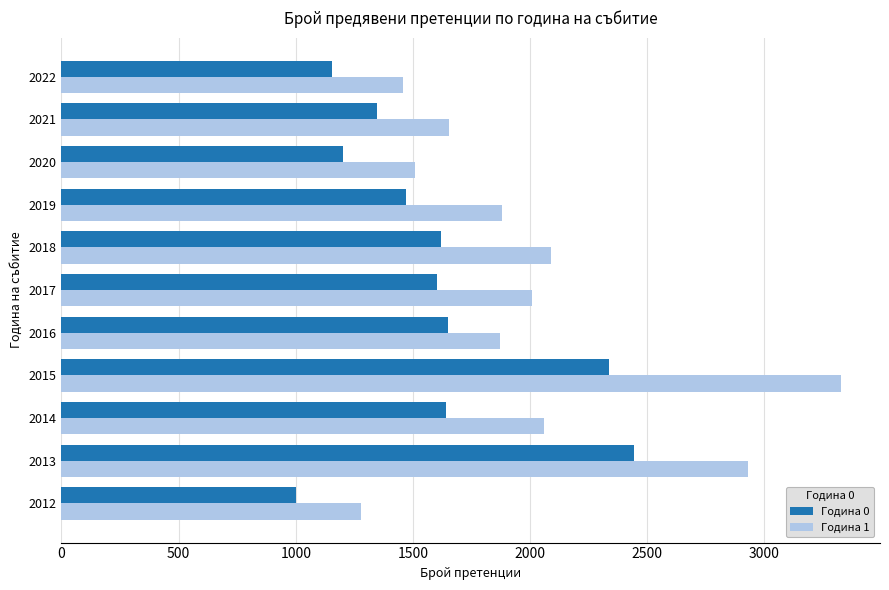

Which series has the widest spread of values?

Година 1